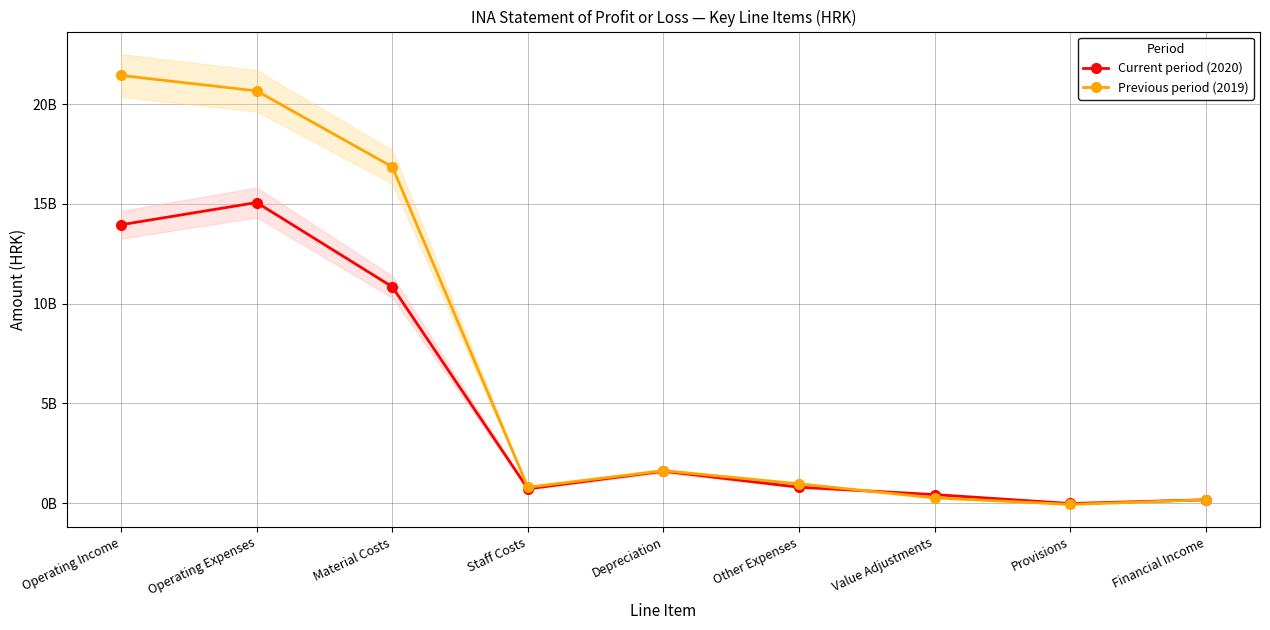

What is the minimum value for Previous period (2019)?

-56000000